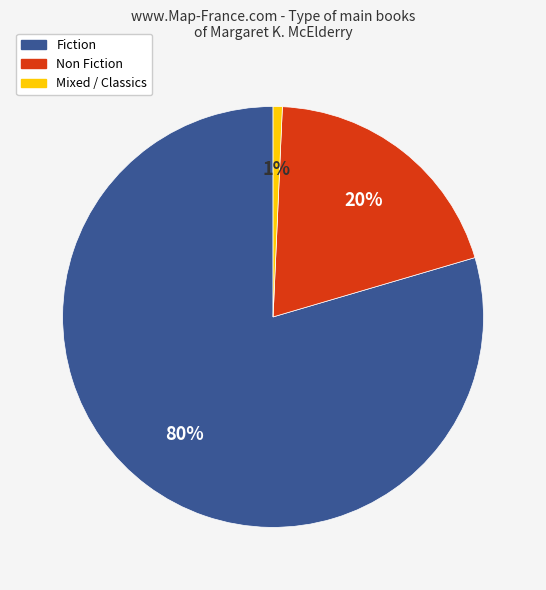

Does any single category account for the majority?

Yes